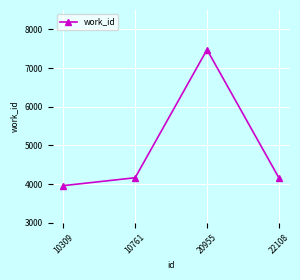

How many values are below 4167?

1